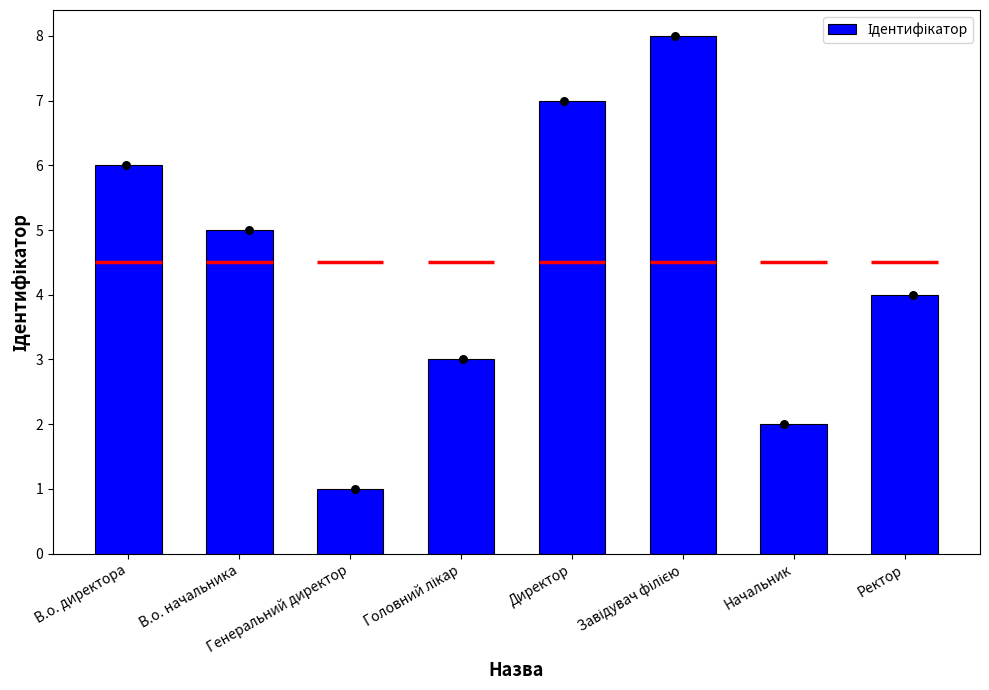

Approximately how many times larger is the value at Головний лікар compared to Начальник?

1.5